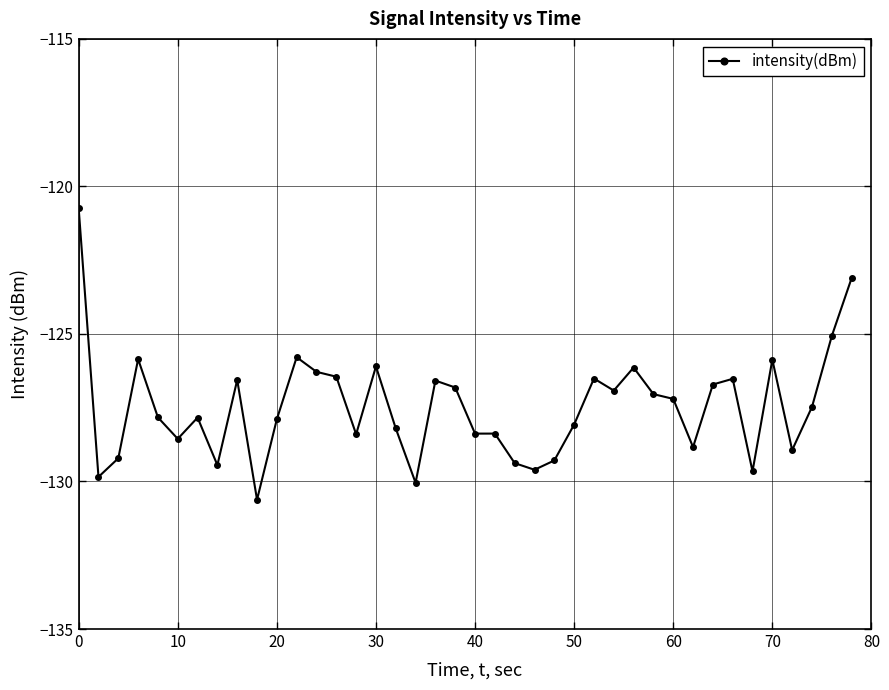

How many distinct data groups are displayed?

1